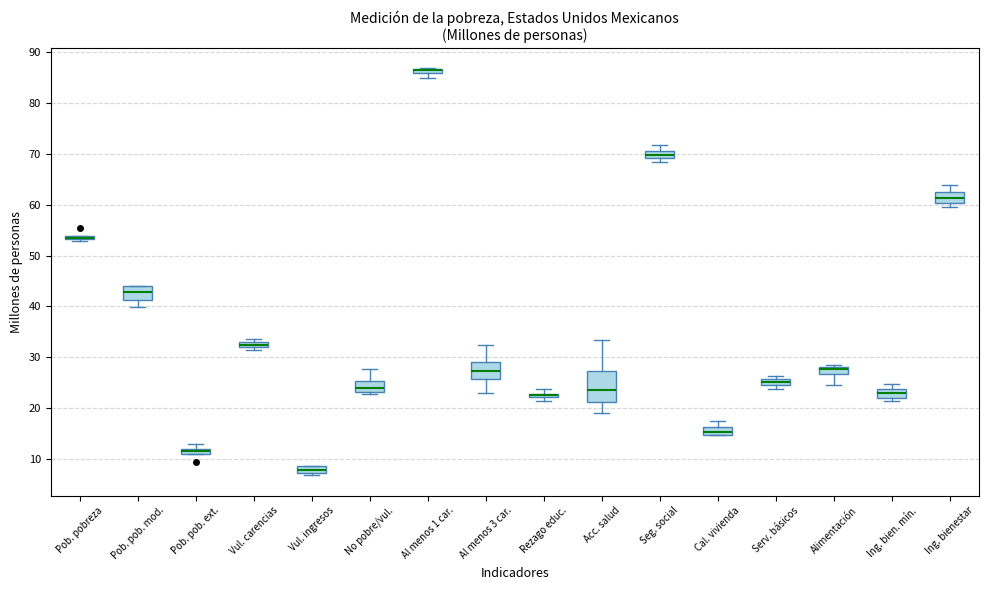

Where is the upper edge of the box for Vul. ingresos on the y-axis? The values are not printed on the chart, so give them approximately, as read against the axis.

9